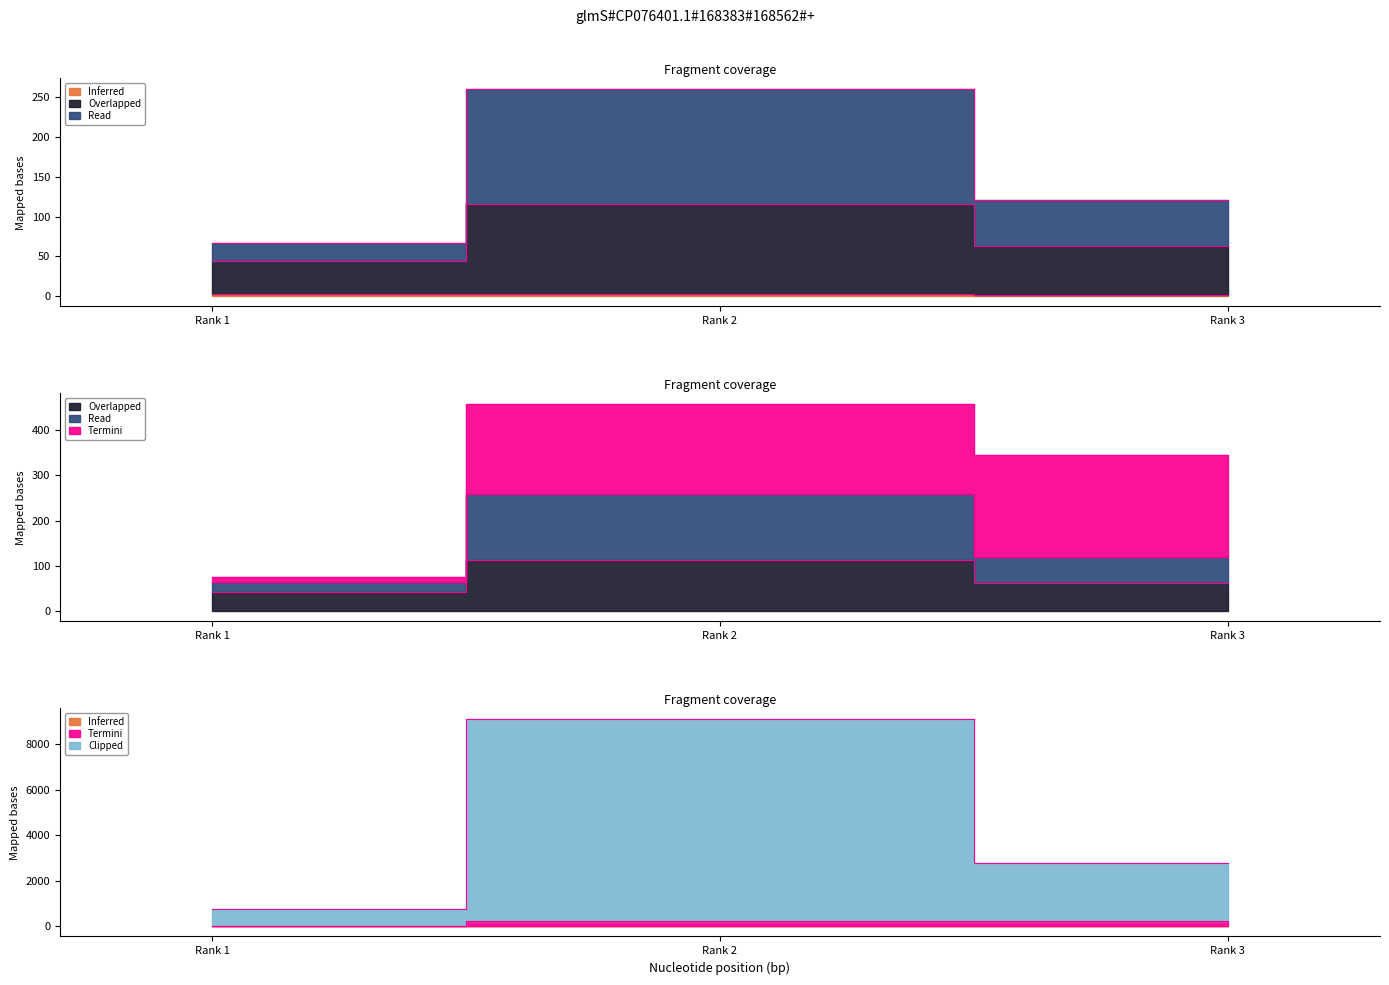

The H index series shows 42.0 at Rank 1. True or false?

True